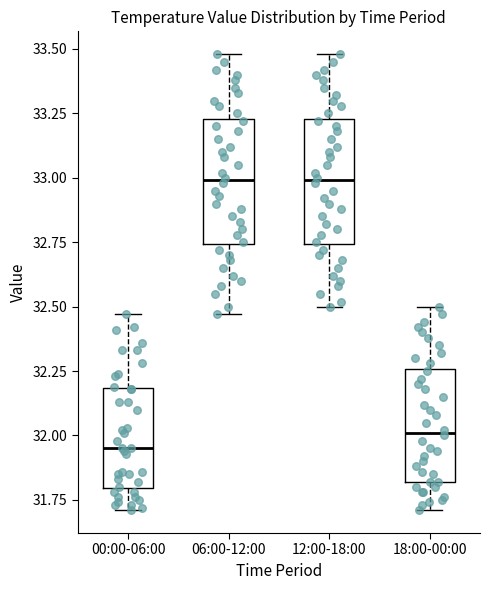

Reading left to right, read every box against the y-axis: the position of its median line, the range the box covers, and the ends of its whiskers. The values are not printed on the chart, so give them approximately, as read against the axis.

00:00-06:00: median 31.95, box 31.80 to 32.20, whiskers 31.70 to 32.45
06:00-12:00: median 33.00, box 32.75 to 33.25, whiskers 32.45 to 33.50
12:00-18:00: median 33.00, box 32.75 to 33.25, whiskers 32.50 to 33.50
18:00-00:00: median 32.00, box 31.80 to 32.25, whiskers 31.70 to 32.50